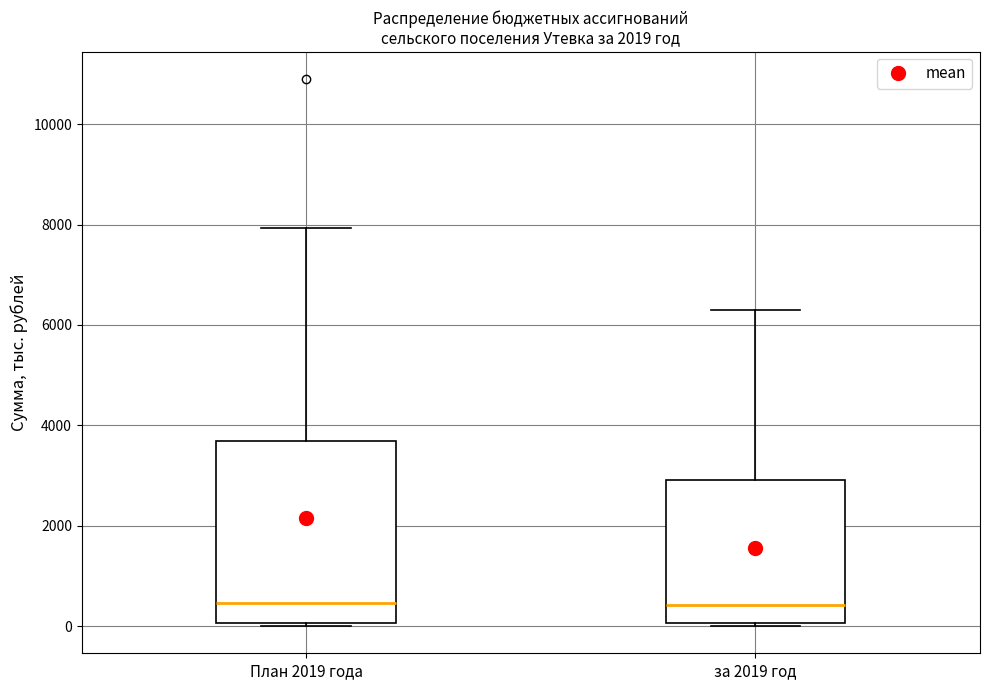

Where does the median line of the box for План 2019 года sit on the y-axis? The values are not printed on the chart, so give them approximately, as read against the axis.

400